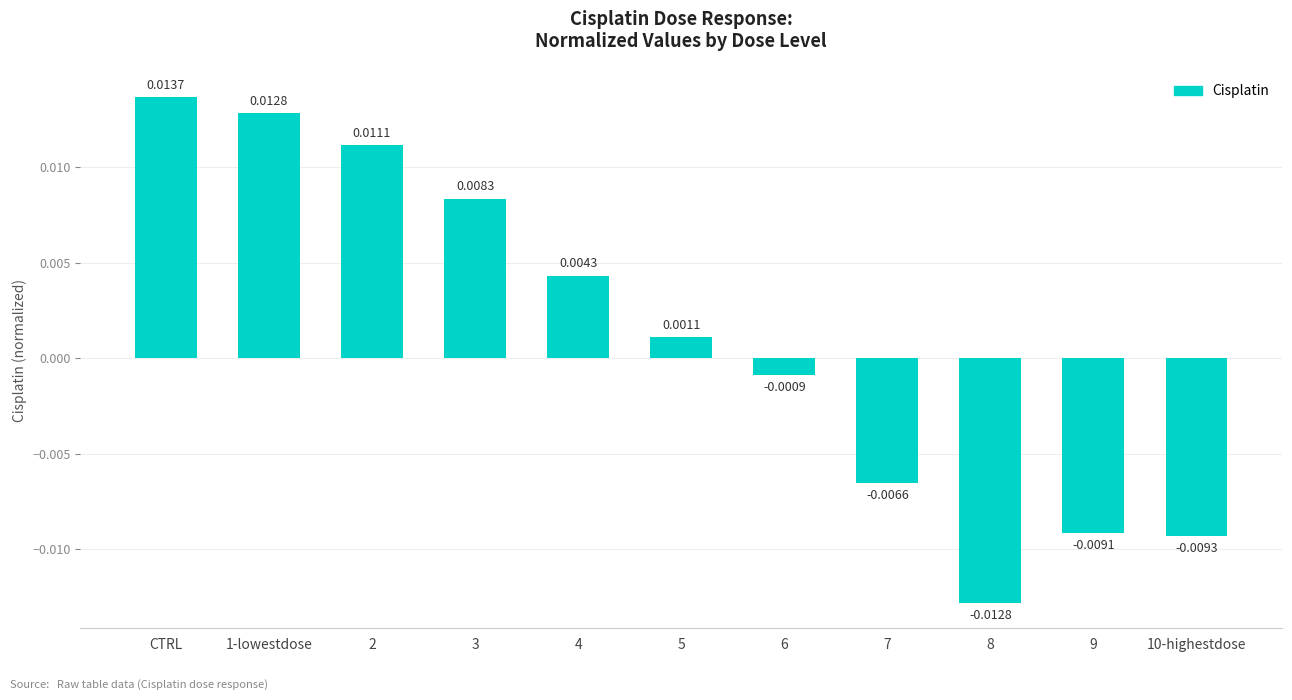

Which category has the highest value across all series?

CTRL